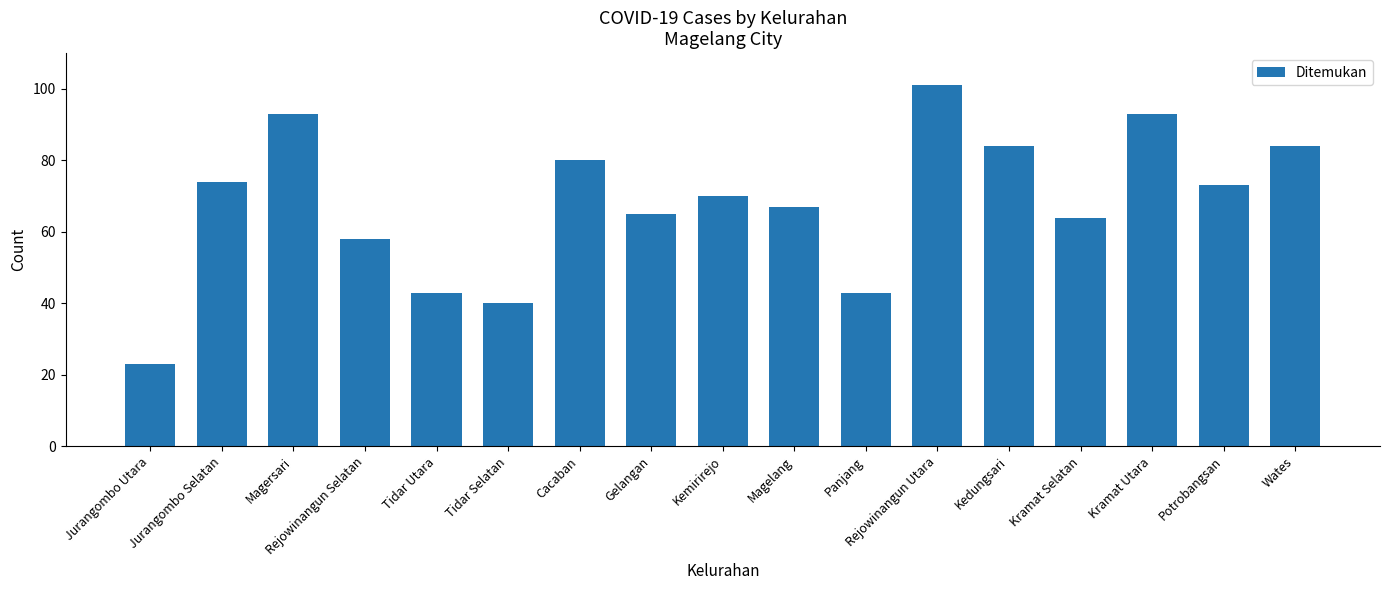

What is the difference between the maximum and minimum values?

78